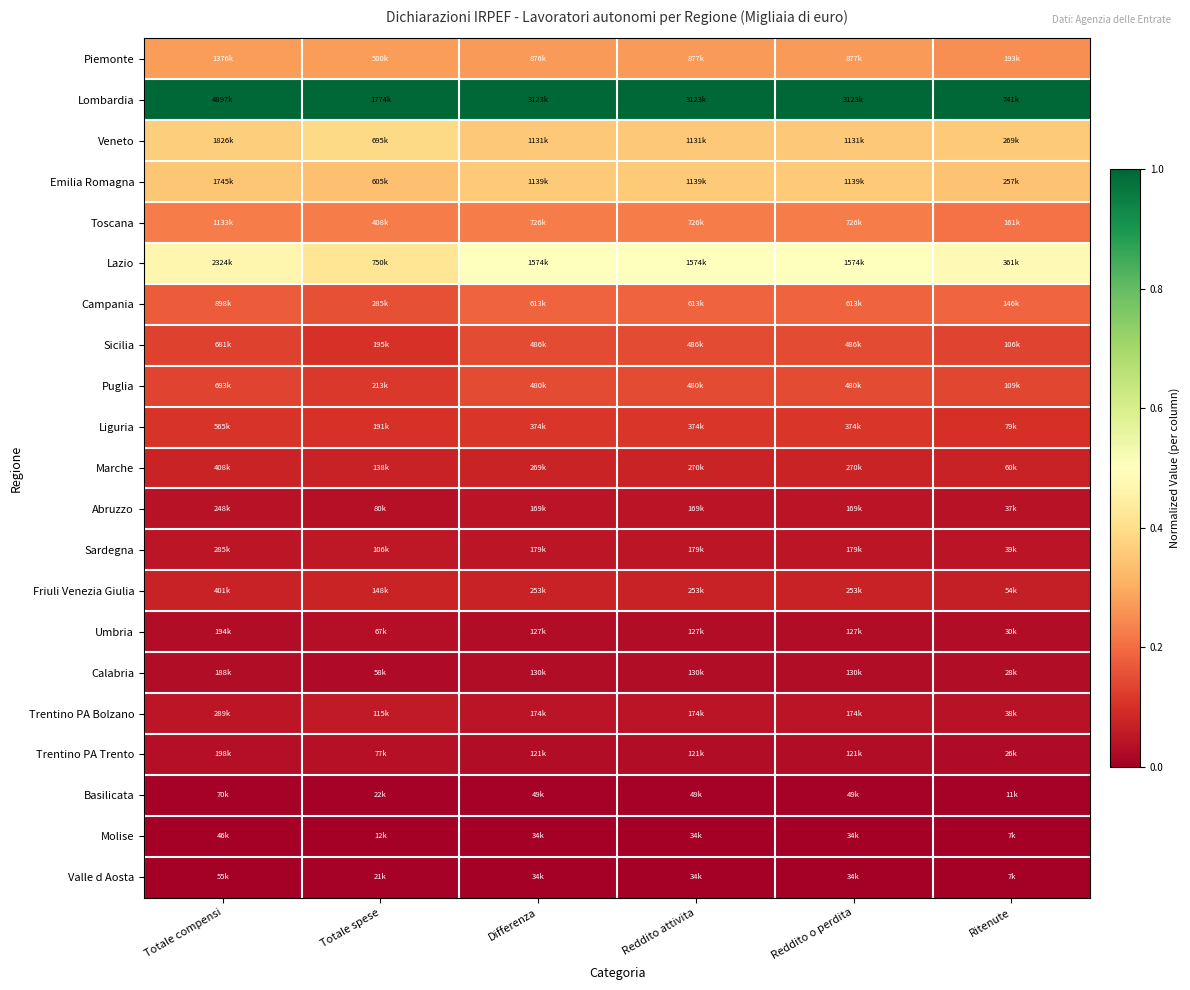

What is the greatest value displayed?

1.0